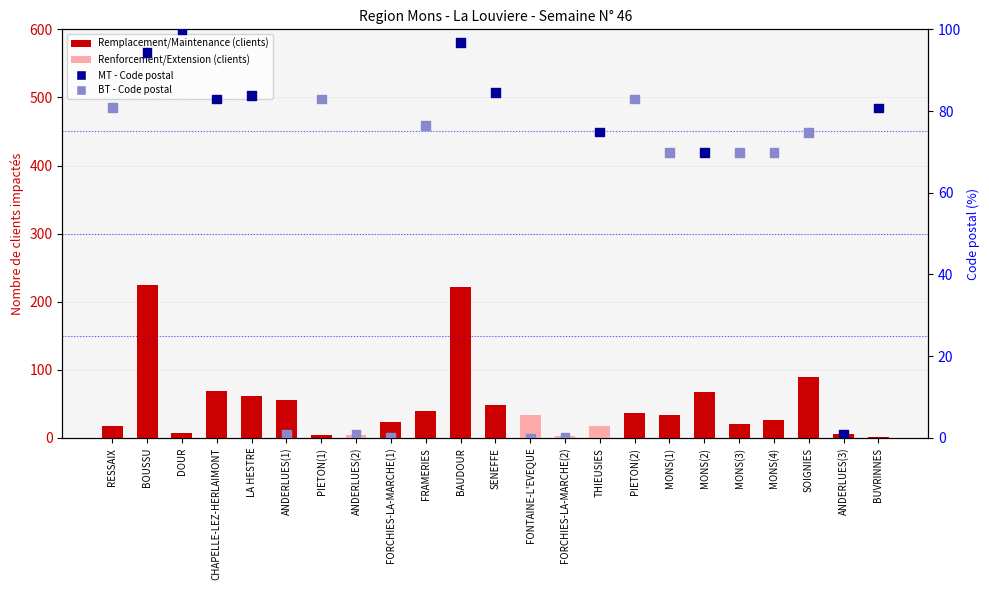

At how many categories does at least one series exceed 209?

2